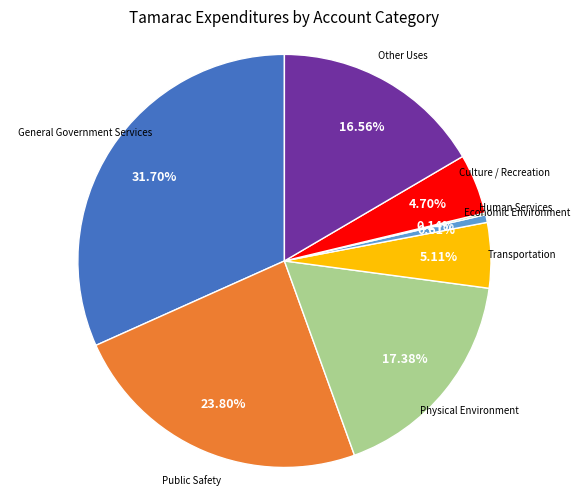

Is there a majority slice in this chart?

No